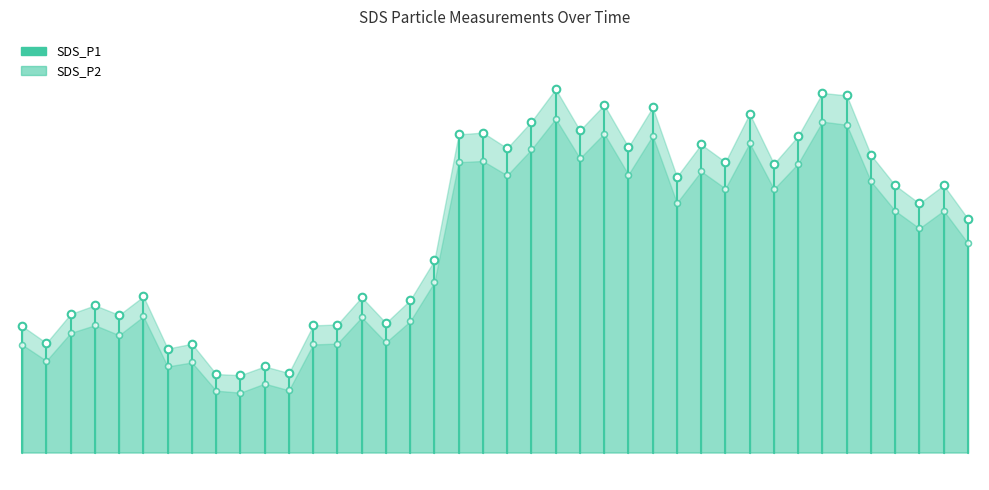

Which series has the widest spread of Y values?

SDS_P1